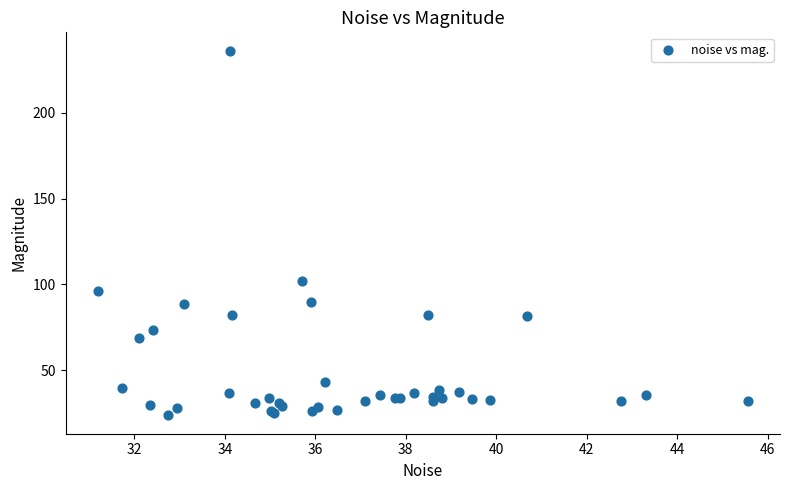

What Y value in the scatter plot is closest to 129?

101.7